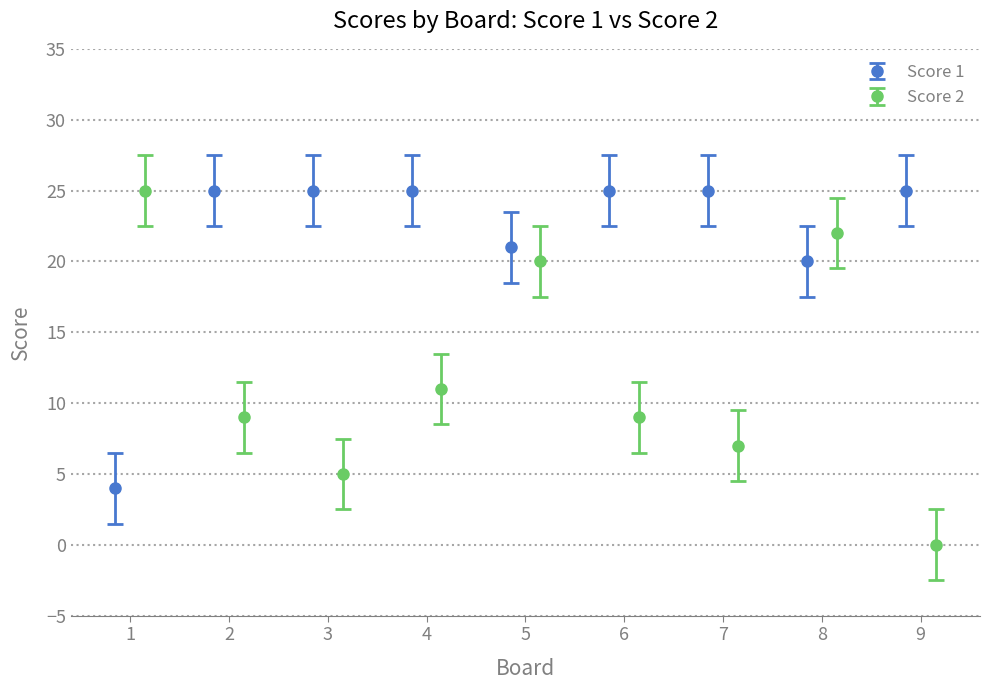

What is the value of the Score 1 point at the 6th from the left?

25